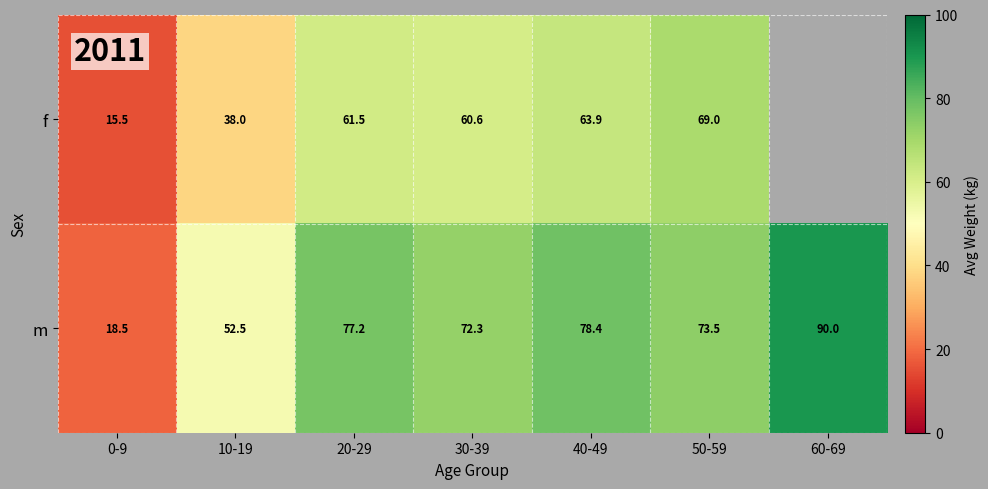

Which category has the lowest value in the m series?

0-9